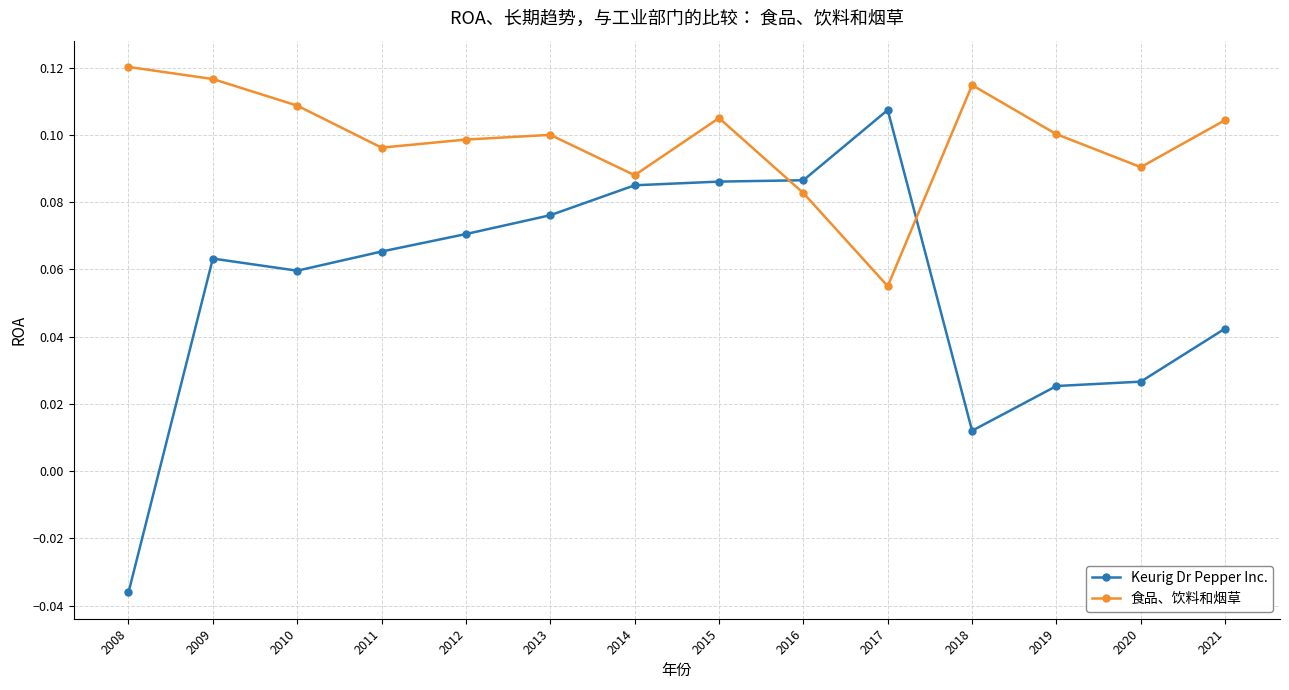

Which series has the largest total across all categories?

食品、饮料和烟草